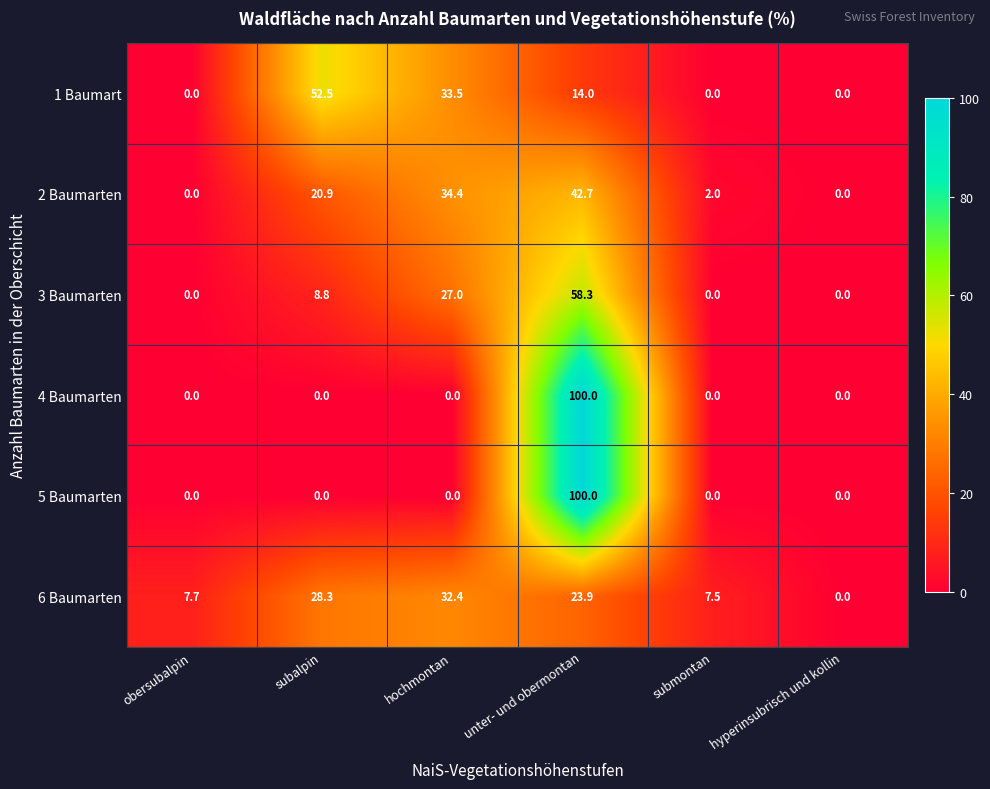

The 5 Baumarten series shows 100.0 at unter- und obermontan. True or false?

True